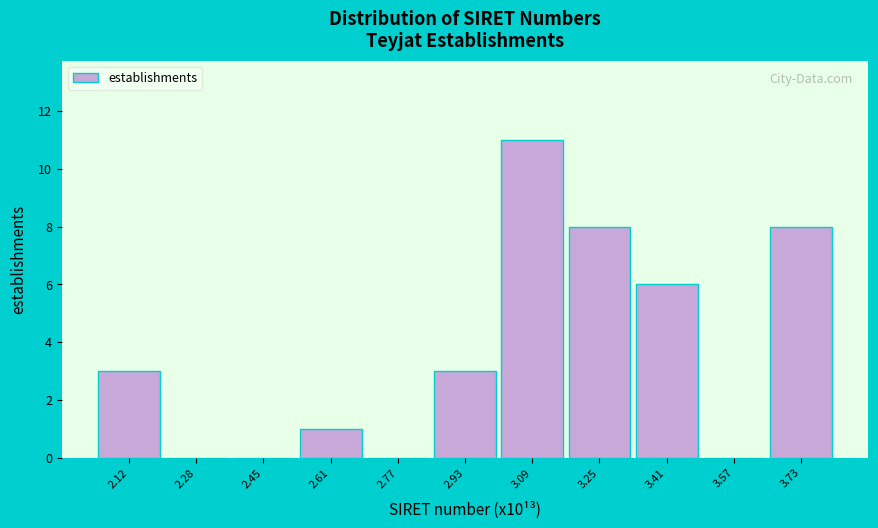

Reading left to right, transcribe all the data shown in this chart.

2.12=3	2.28=0	2.45=0	2.61=1	2.77=0	2.93=3	3.09=11	3.25=8	3.41=6	3.57=0	3.73=8